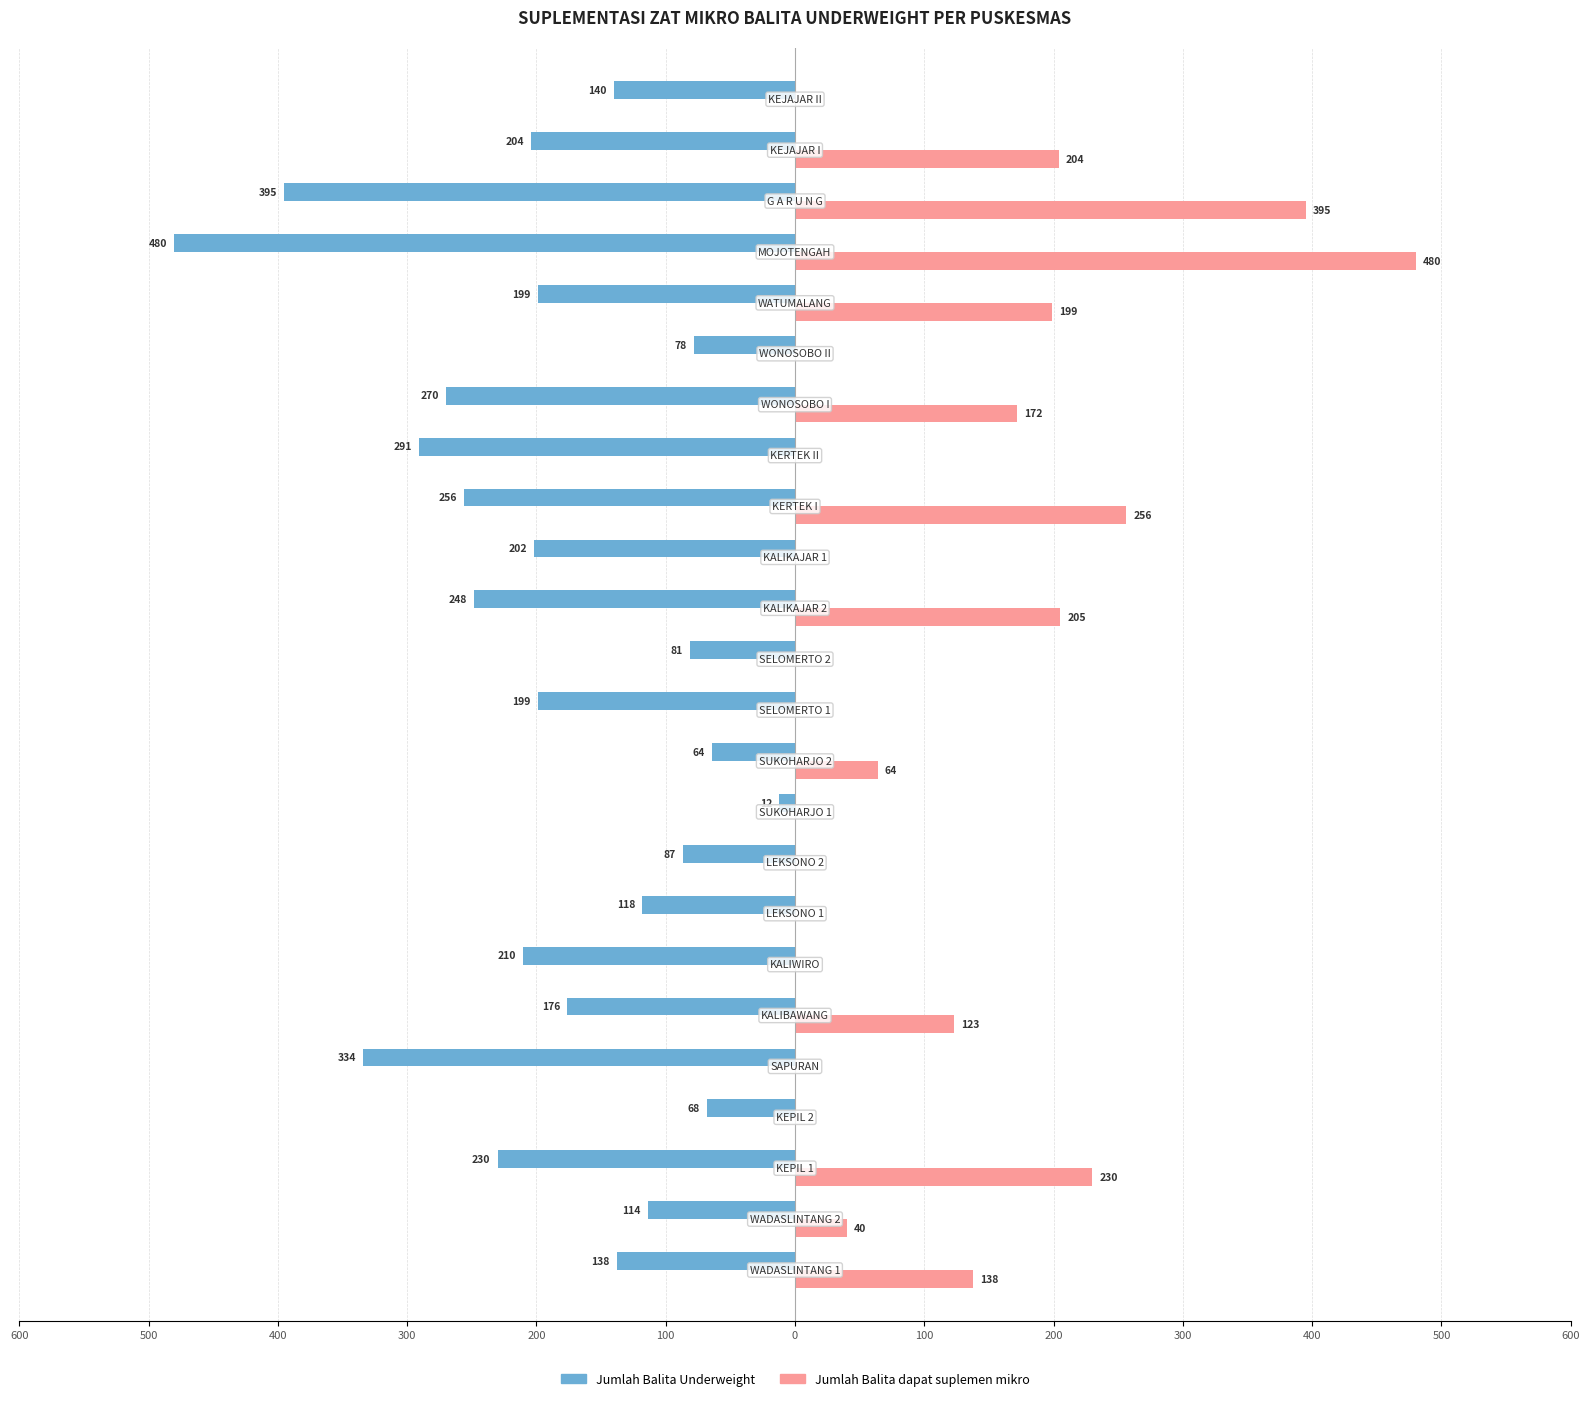

What are all the series names shown in the legend?

Jumlah Balita Underweight, Jumlah Balita dapat suplemen mikro